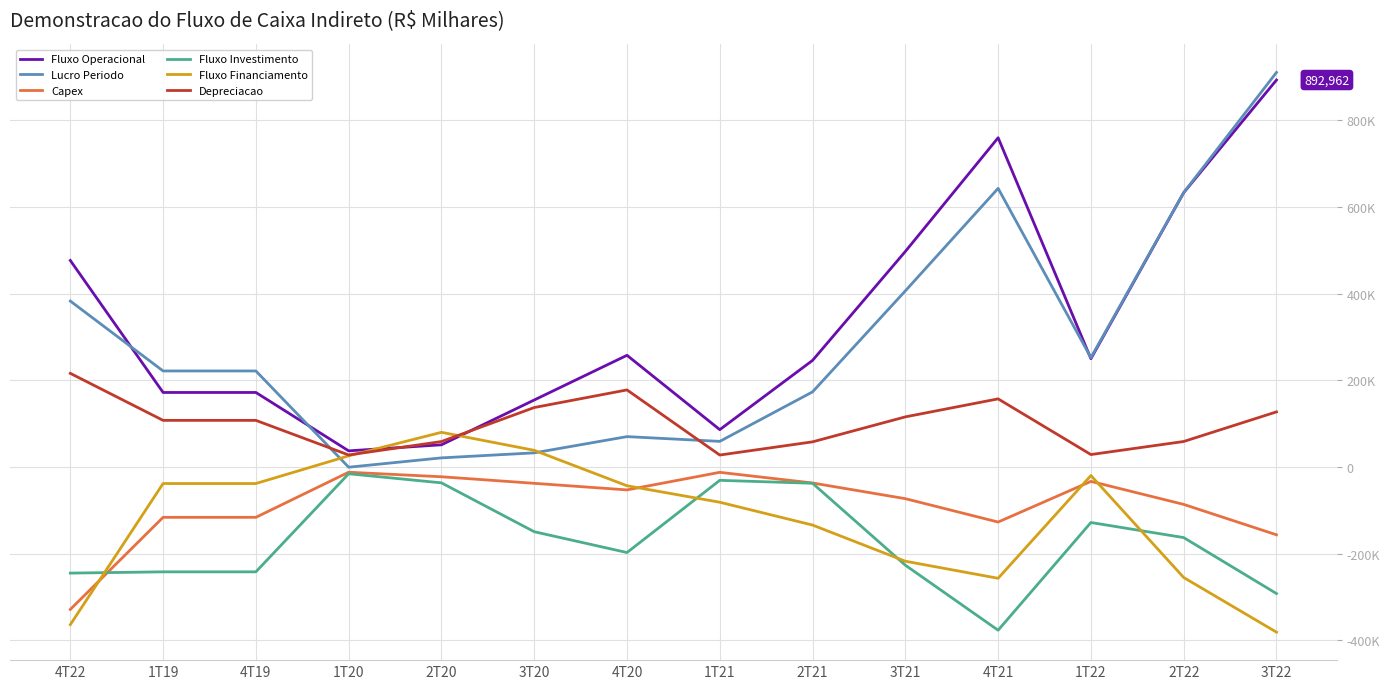

Where does the Fluxo Financiamento series first go above -43399?

1T19